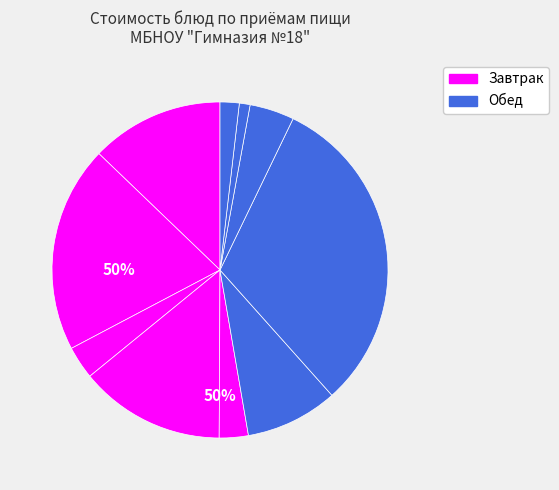

To the nearest percent, what portion does чай с облепихой represent?

20%